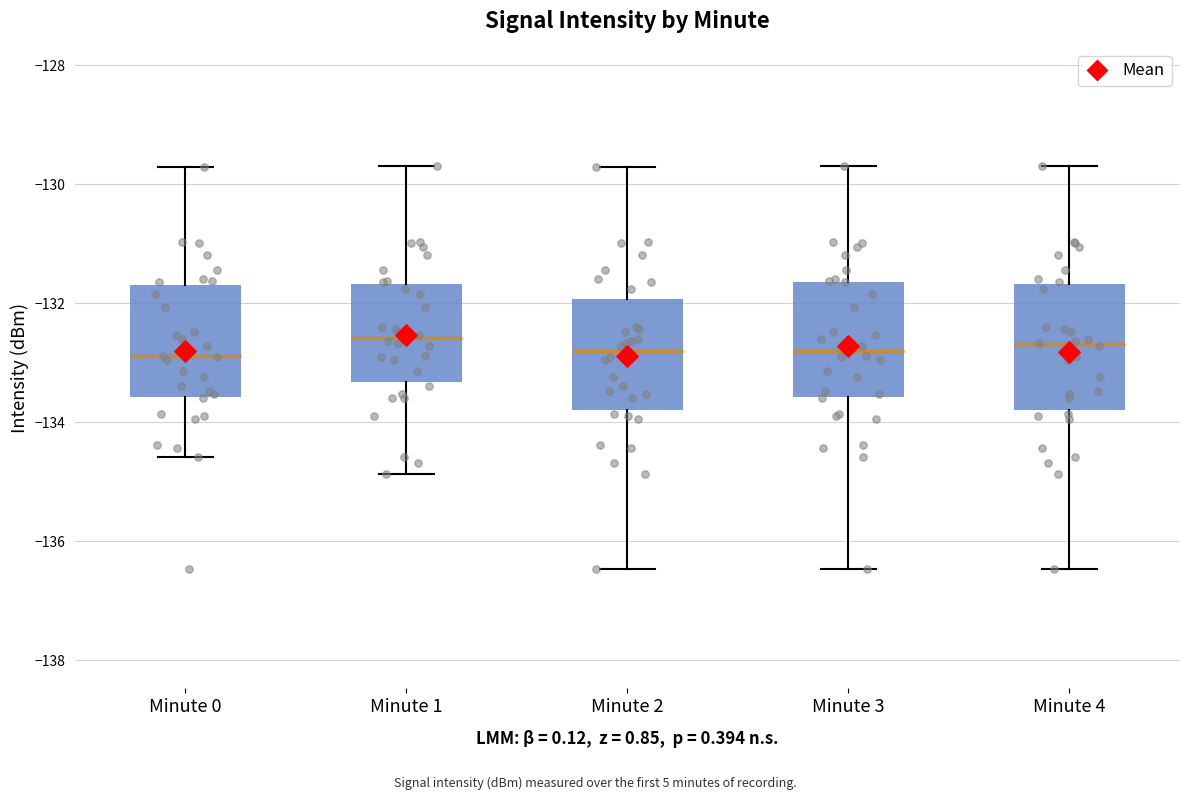

Where does the lower whisker of the box for Minute 2 end on the y-axis? The values are not printed on the chart, so give them approximately, as read against the axis.

-136.4